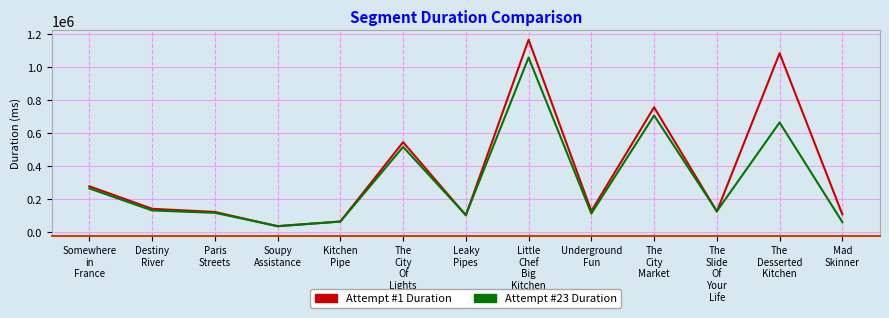

Which series has the widest spread of values?

Attempt #1 Duration